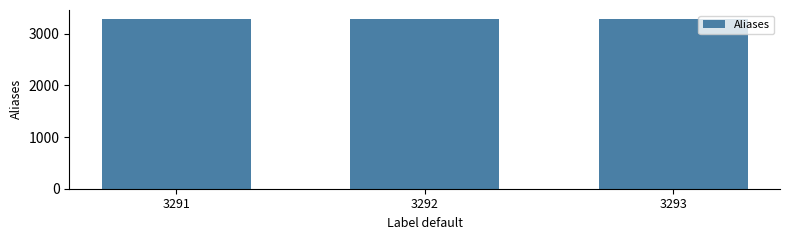

What is the change in value from 3291 to 3293?

+2